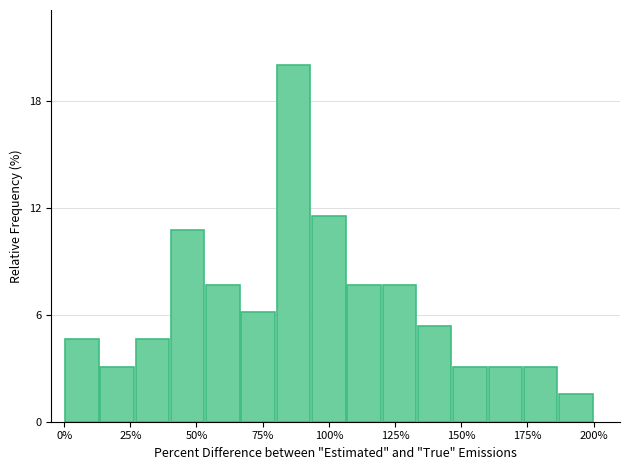

Read against the x-axis, roughly where is the centre of the tallest bar?

85